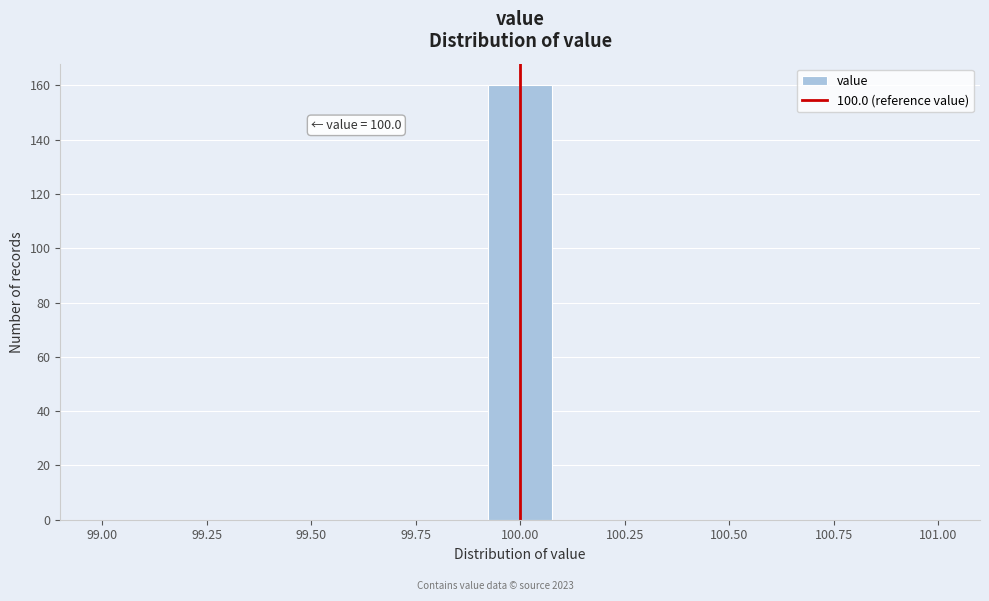

Around what value on the x-axis is the tallest bar? Give the approximate position of its centre, as read against the axis.

100.00